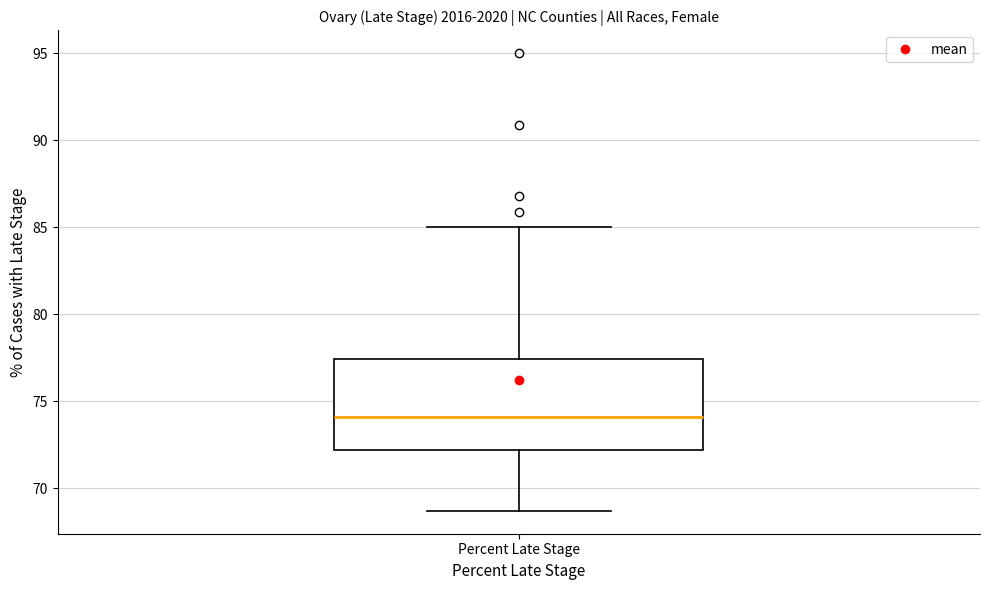

Read this box plot against the y-axis: the position of the median line, the range covered by the box, and the ends of both whiskers. The values are not printed on the chart, so give them approximately, as read against the axis.

median 74.0, box 72.0 to 77.5, whiskers 68.5 to 85.0